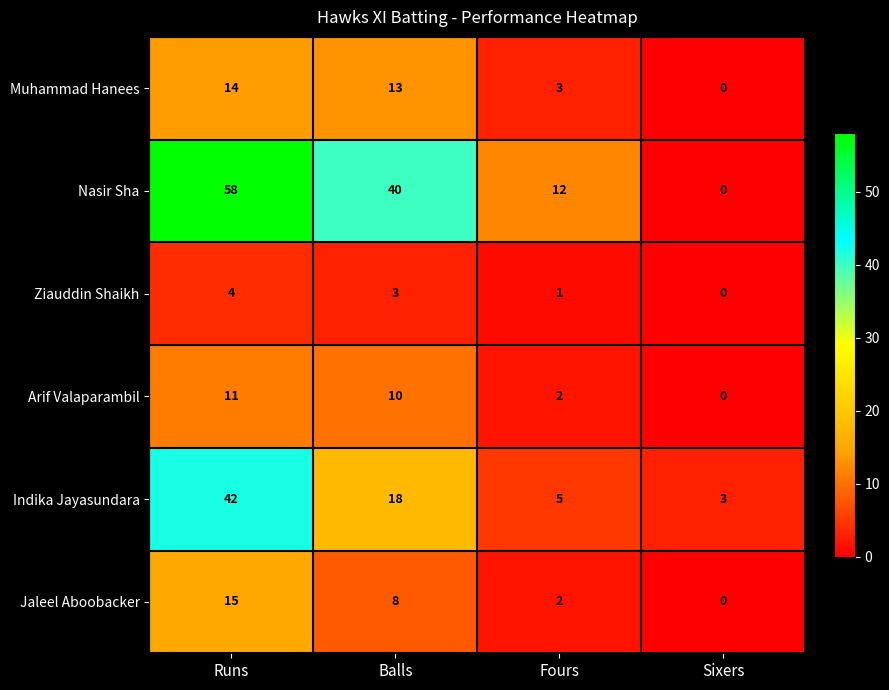

Where does the Indika Jayasundara series first go above 18?

Runs